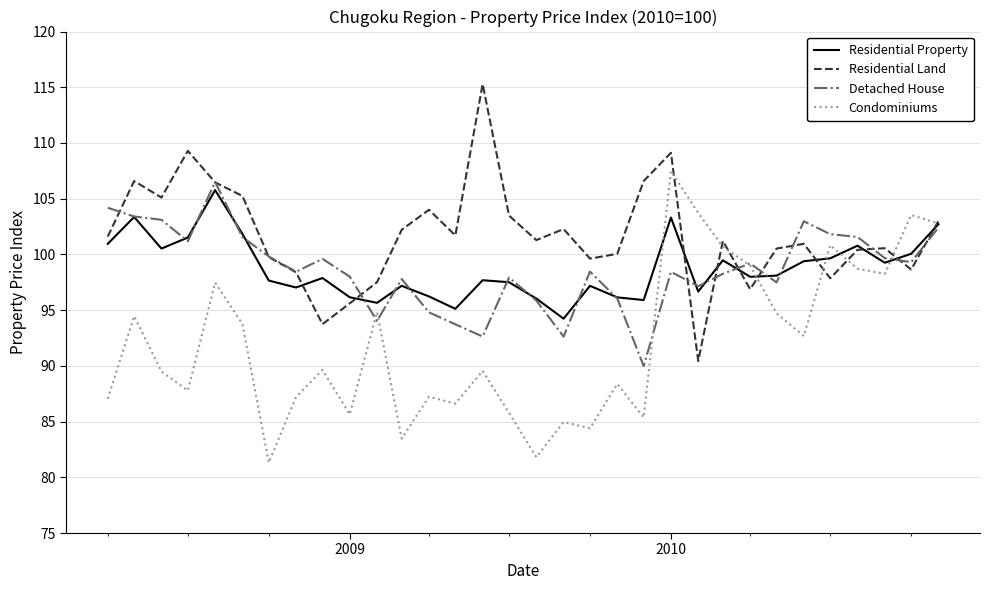

What is the difference between the second highest and second lowest values in the Condominiums series?

21.9